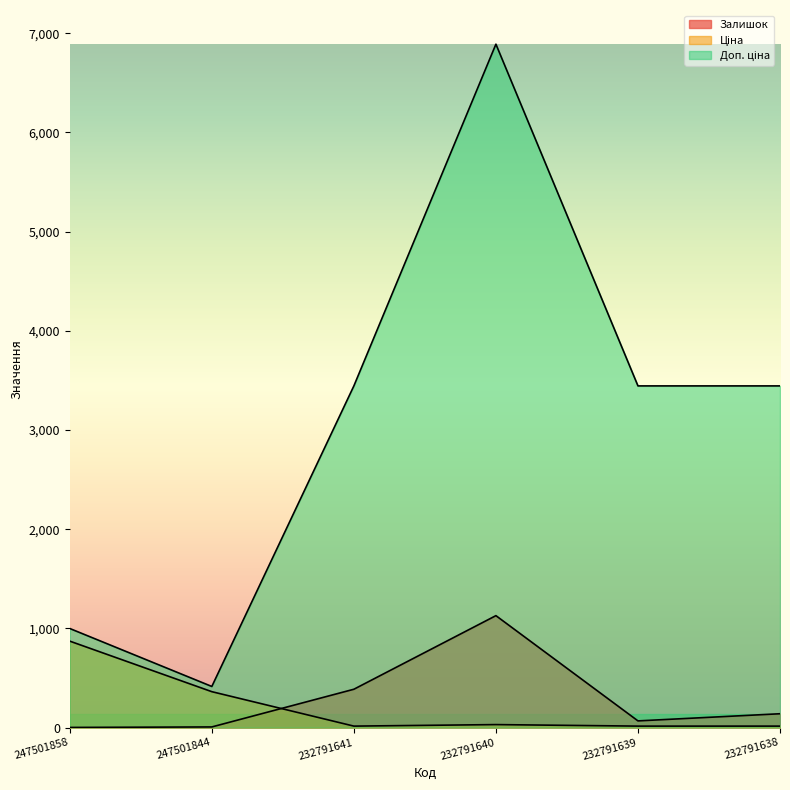

How many lines are shown in the chart?

3